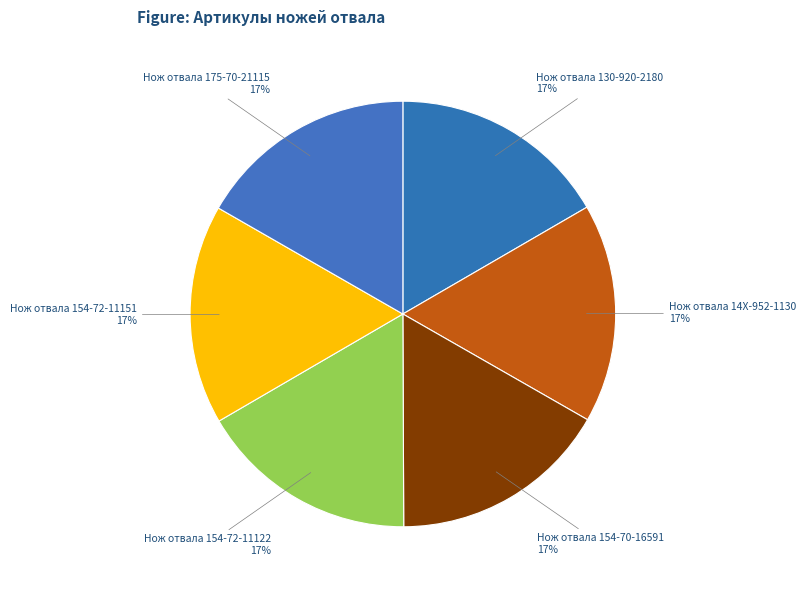

To the nearest percent, what is the combined percentage of Нож отвала 154-72-11122 and Нож отвала 154-72-11151?

33%